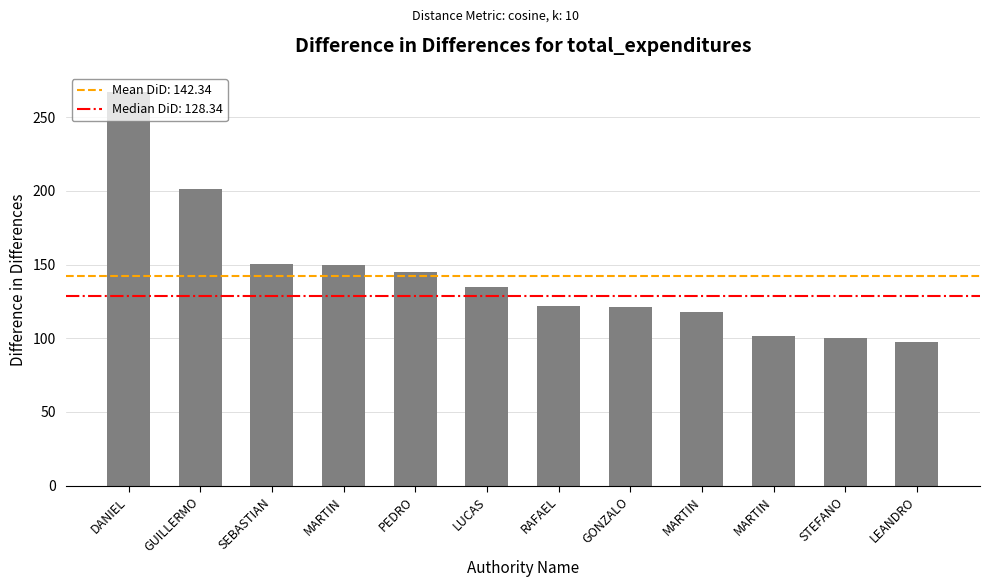

Reading right to left, list all the values displayed in this chart.

LEANDRO=97.3	STEFANO=100.0	MARTIN=101.5	MARTIN=118.0	GONZALO=121.4	RAFAEL=121.7	LUCAS=135.0	PEDRO=145.0	MARTIN=150.0	SEBASTIAN=150.2	GUILLERMO=201.2	DANIEL=266.7